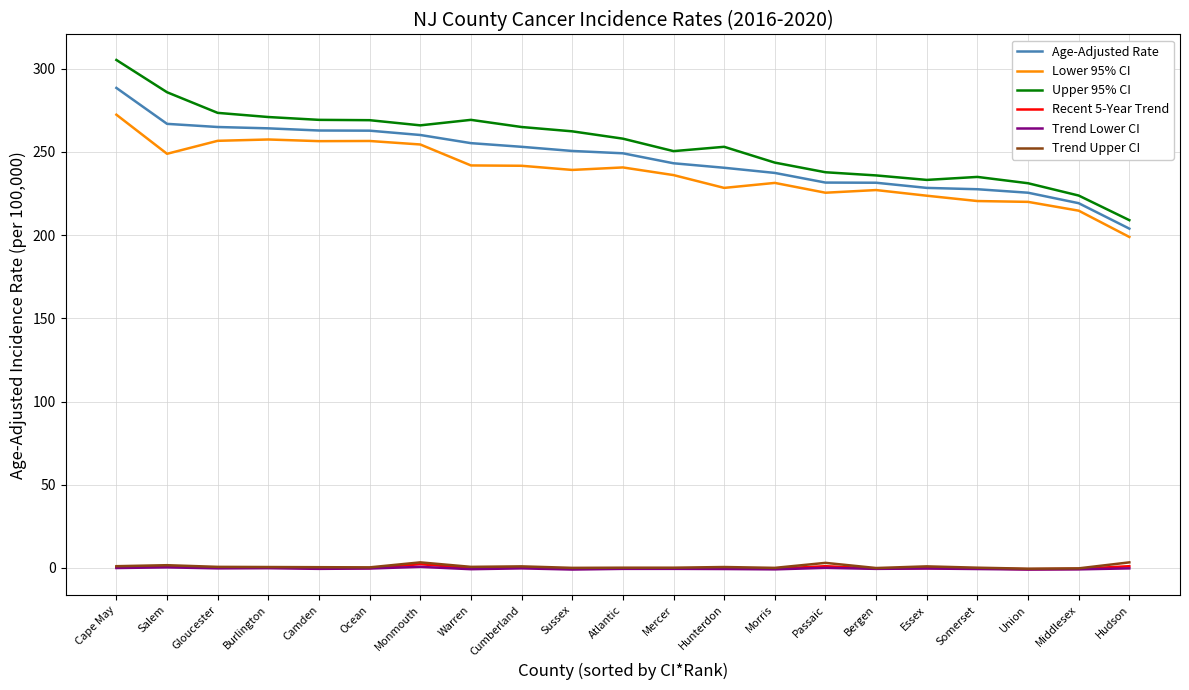

At which label does Lower 95% CI reach its peak?

Cape May